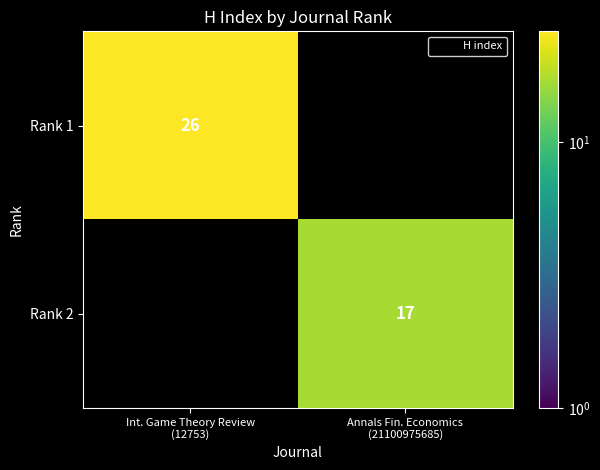

At how many categories does at least one series exceed 20?

1